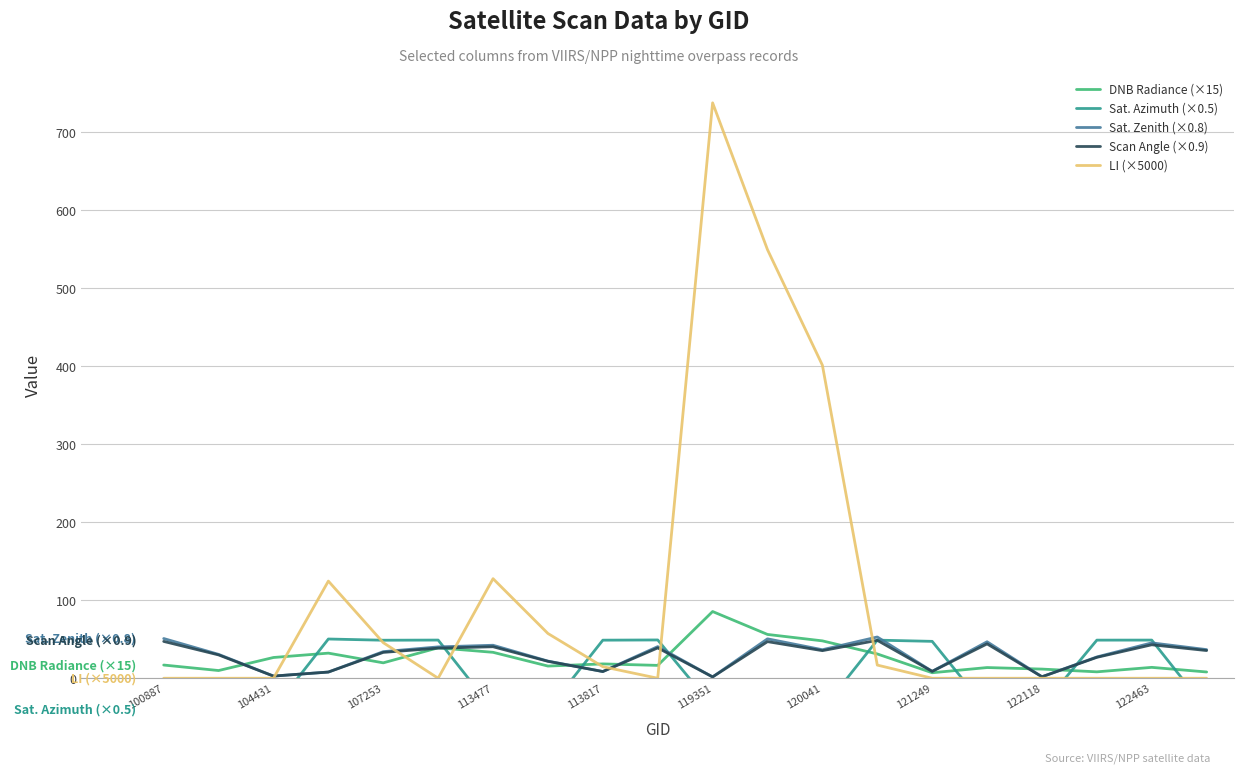

Is it true that Scan Angle (×0.9) equals 47.2 at 100887?

True